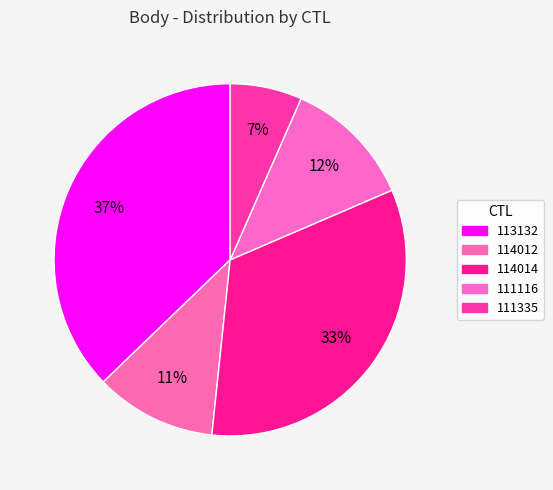

To the nearest percent, what is the average slice percentage?

20%